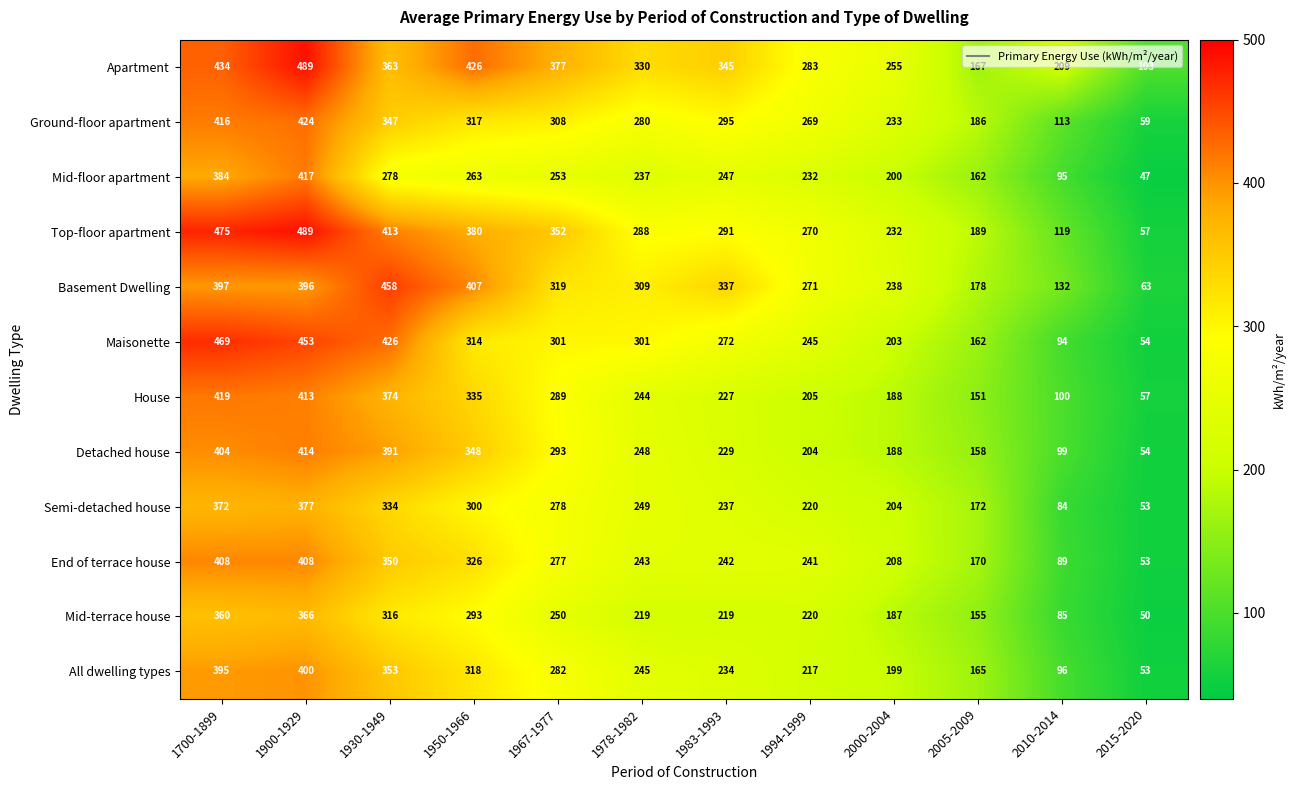

What is the maximum value shown in the chart?

489